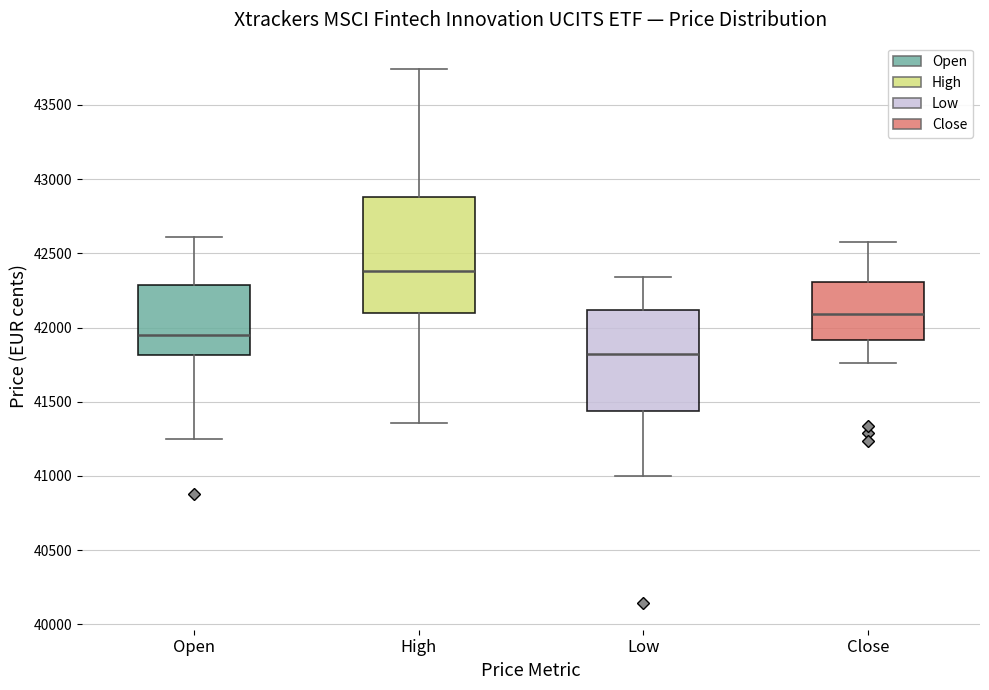

Reading left to right, transcribe this box plot: for each box, give where its median line is, the range the box spans, and where its two whiskers end, as read against the y-axis. The values are not printed on the chart, so give them approximately, as read against the axis.

Open: median 41950, box 41800 to 42300, whiskers 41250 to 42600
High: median 42400, box 42100 to 42900, whiskers 41350 to 43750
Low: median 41800, box 41450 to 42100, whiskers 41000 to 42350
Close: median 42100, box 41900 to 42300, whiskers 41750 to 42600